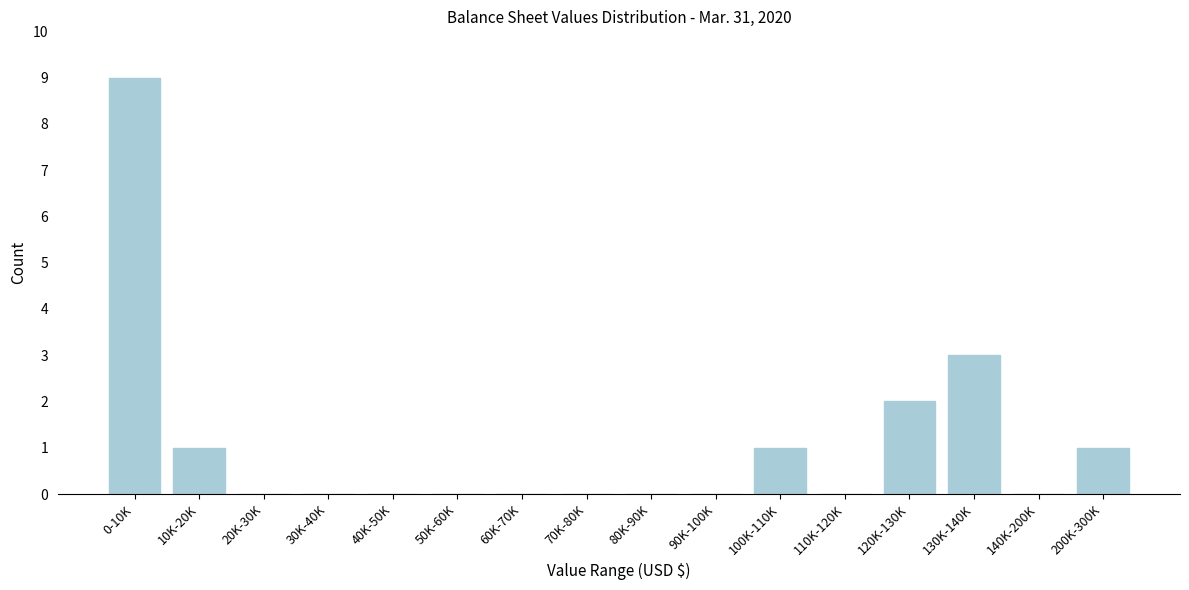

Reading right to left, extract all data points from this chart.

200K-300K=1	140K-200K=0	130K-140K=3	120K-130K=2	110K-120K=0	100K-110K=1	90K-100K=0	80K-90K=0	70K-80K=0	60K-70K=0	50K-60K=0	40K-50K=0	30K-40K=0	20K-30K=0	10K-20K=1	0-10K=9